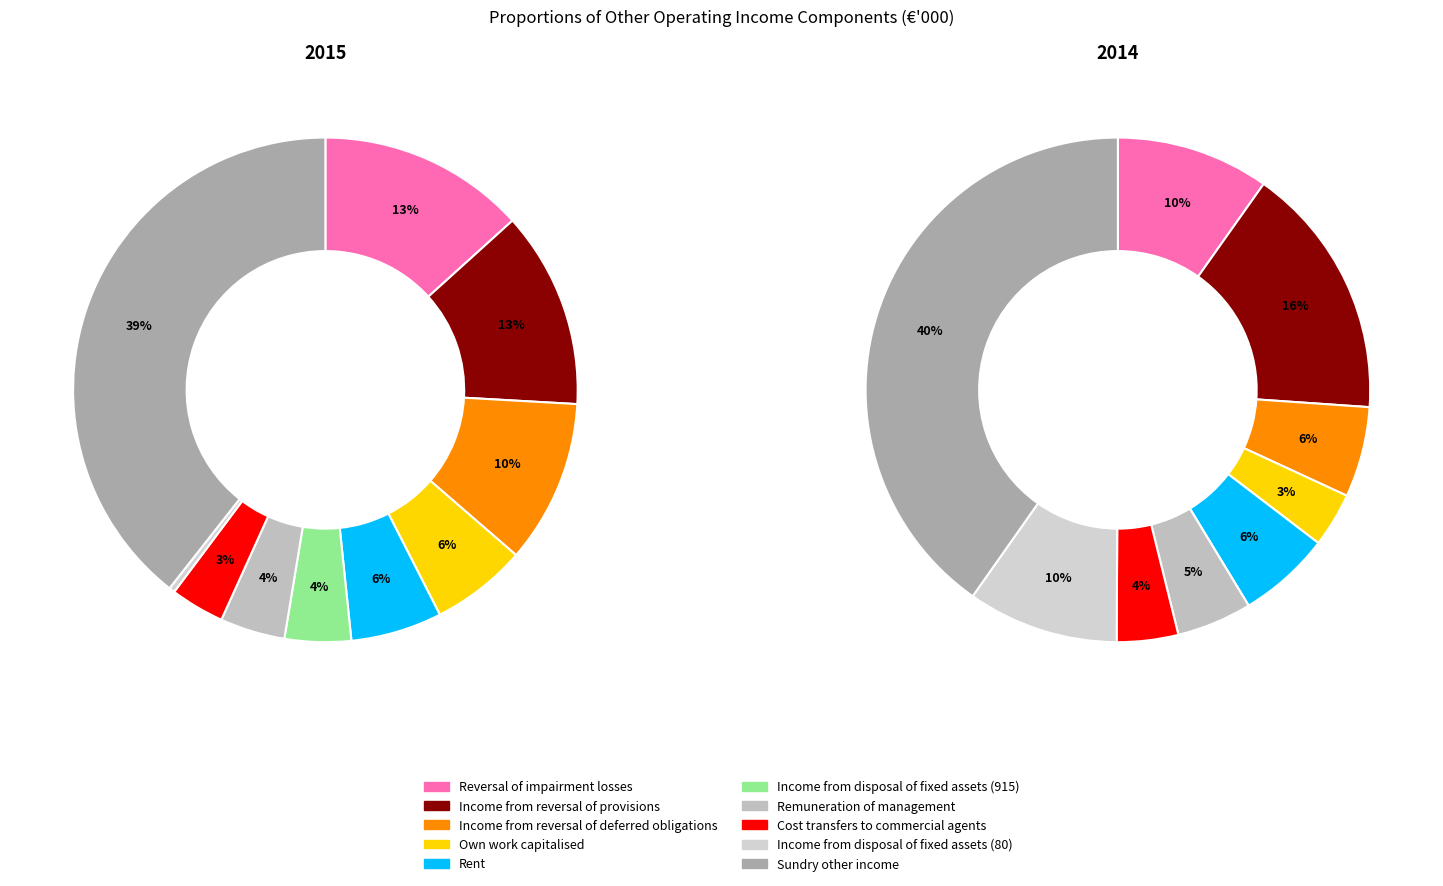

Does any single category account for the majority?

No